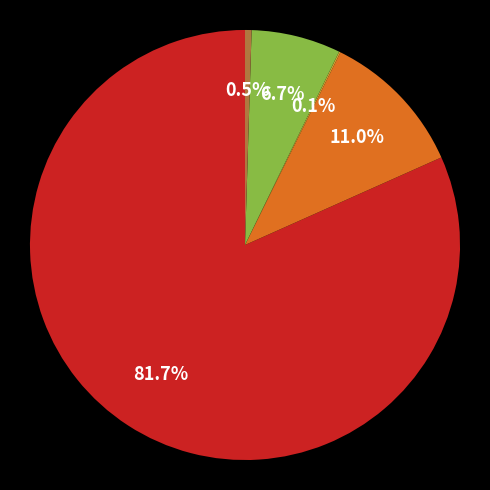

Is there a majority slice in this chart?

Yes